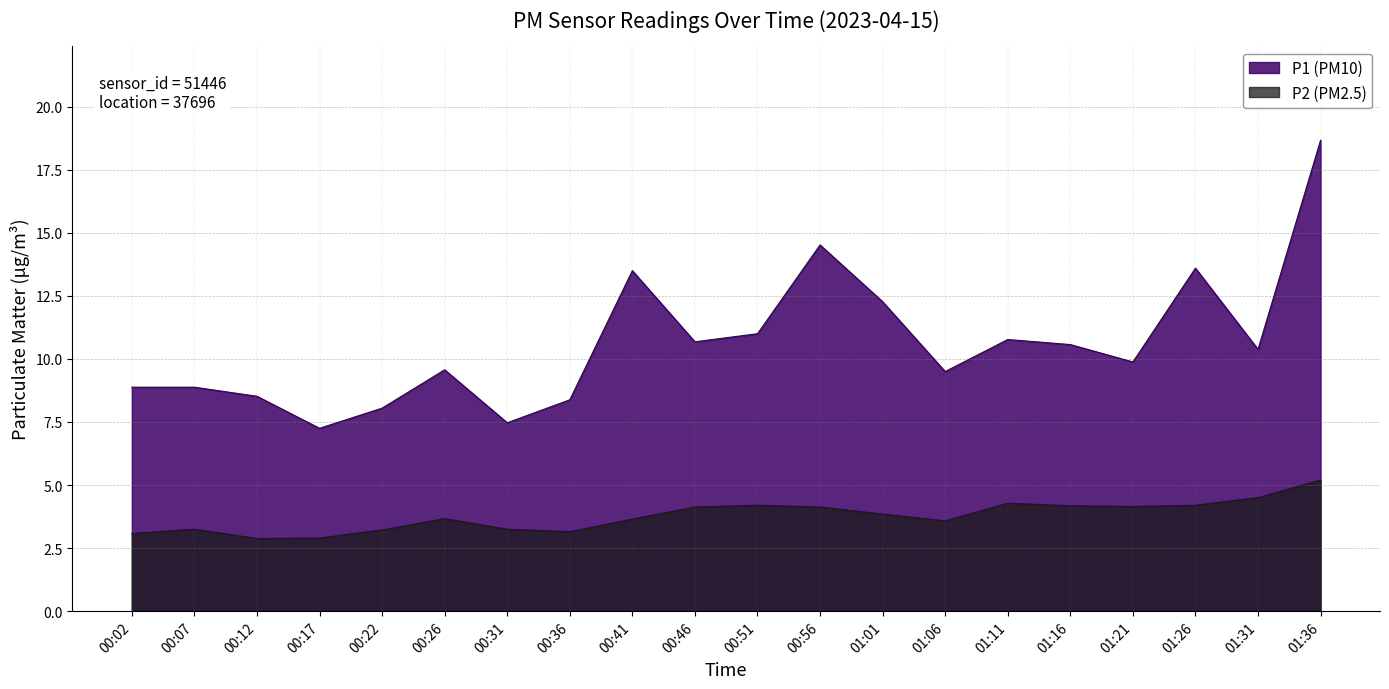

List the series in order of their peak value, lowest first.

P2, P1